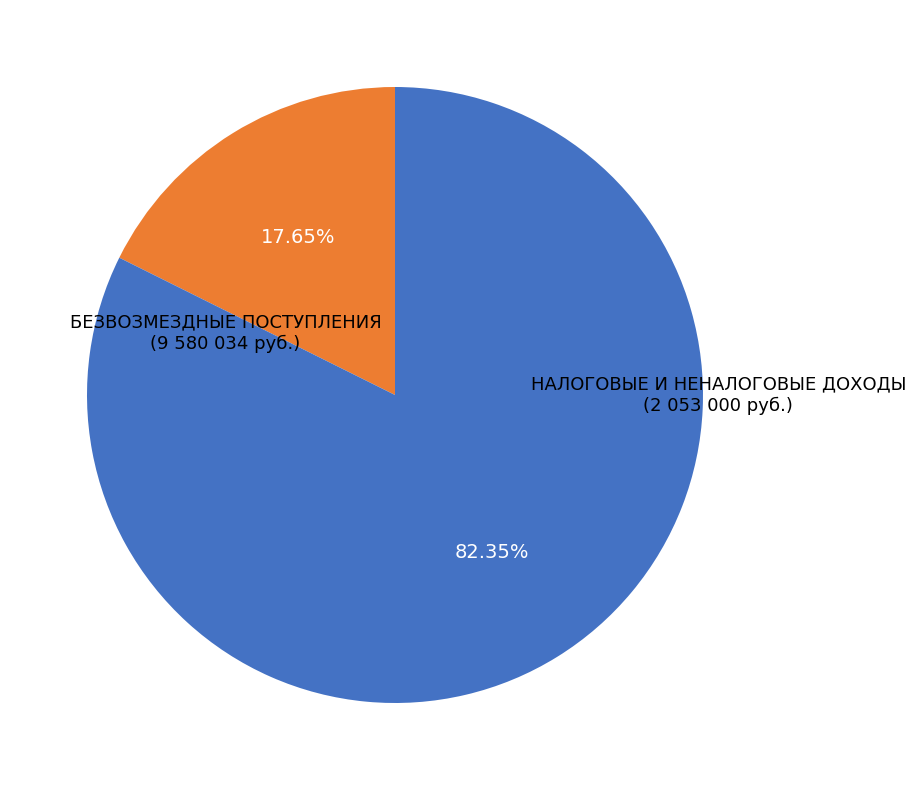

How many slices are in this pie chart?

2